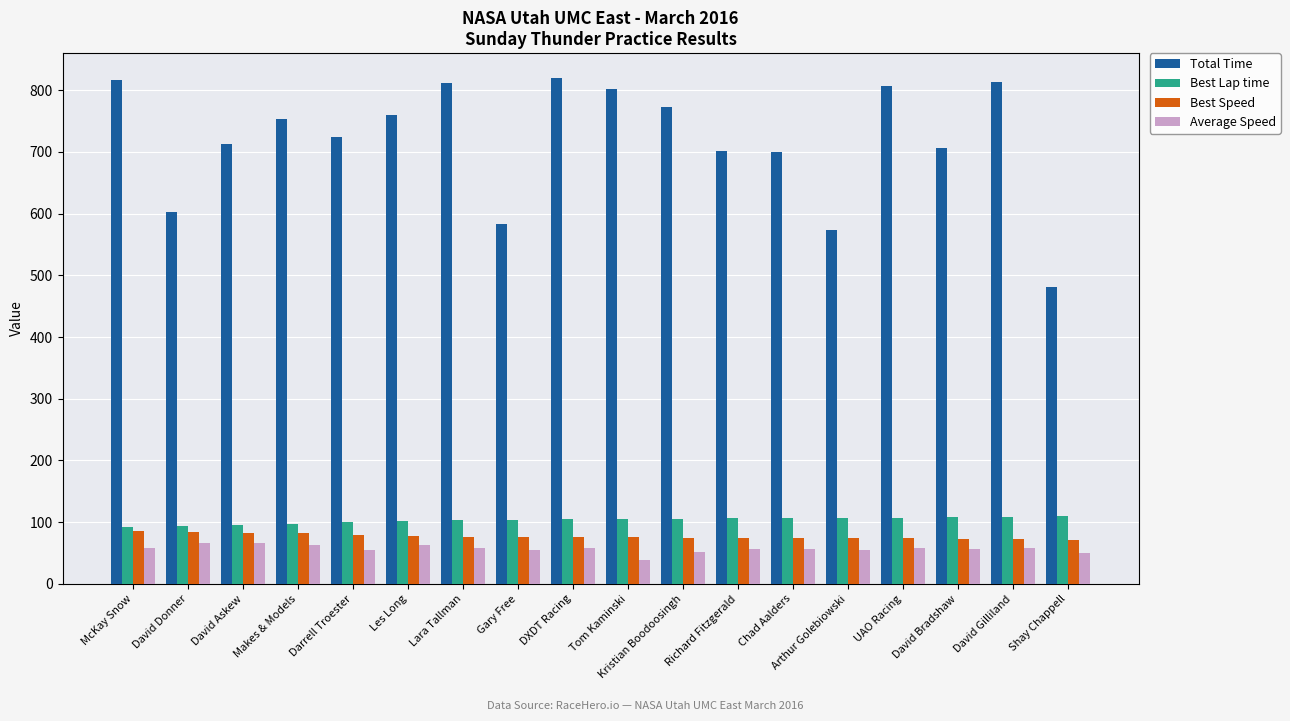

Is it true that Total Time equals 701.9 at Richard Fitzgerald?

True